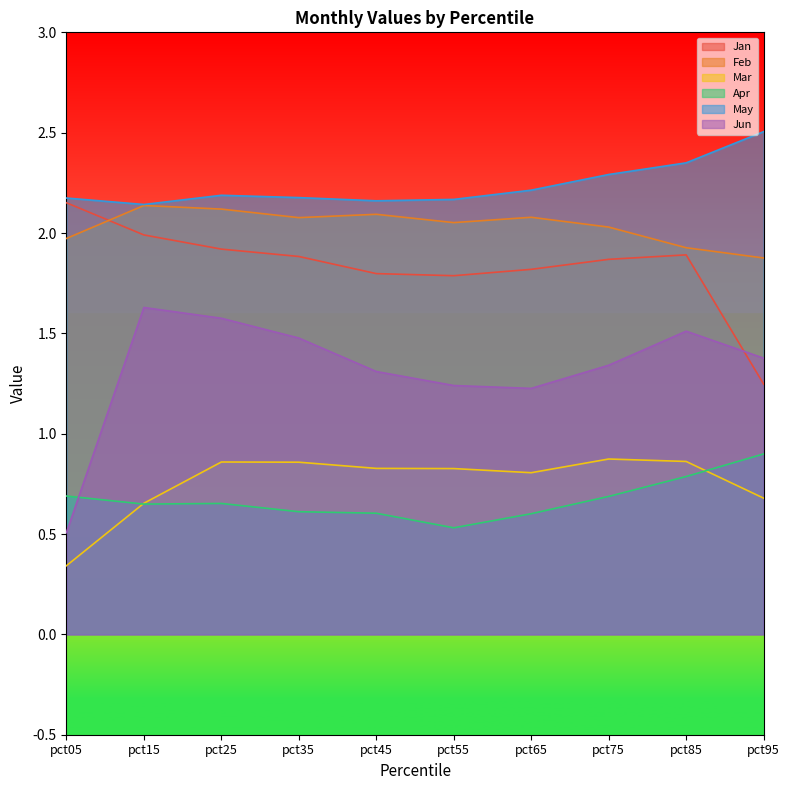

In Feb, how many points are lower than both neighbors (excluding endpoints)?

2